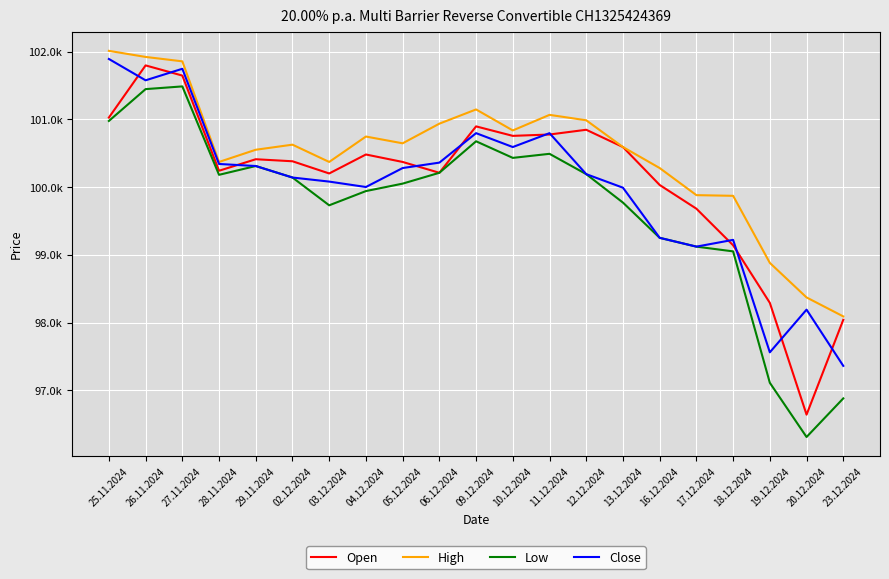

What is the approximate value of Close at 27.11.2024?

101745